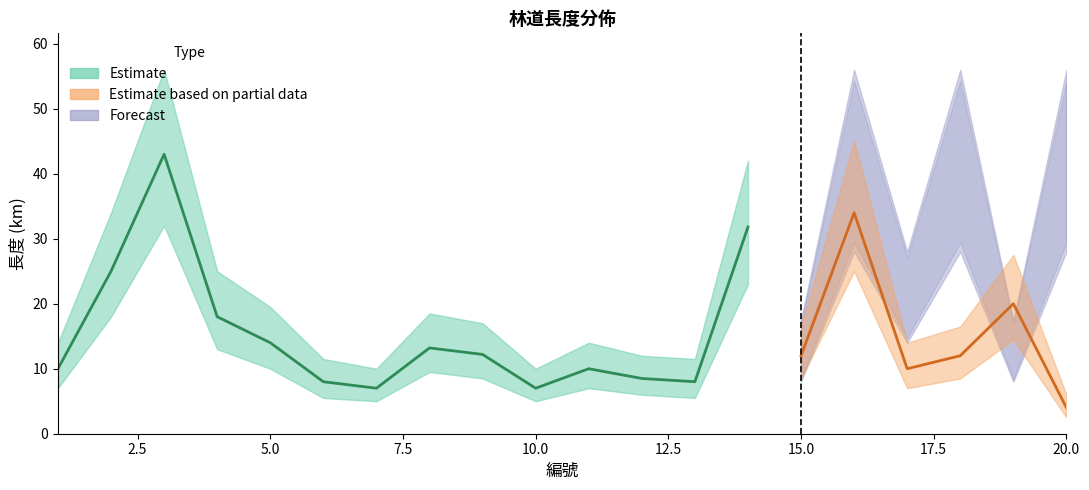

Where is the first local minimum for forecast_upper?

3